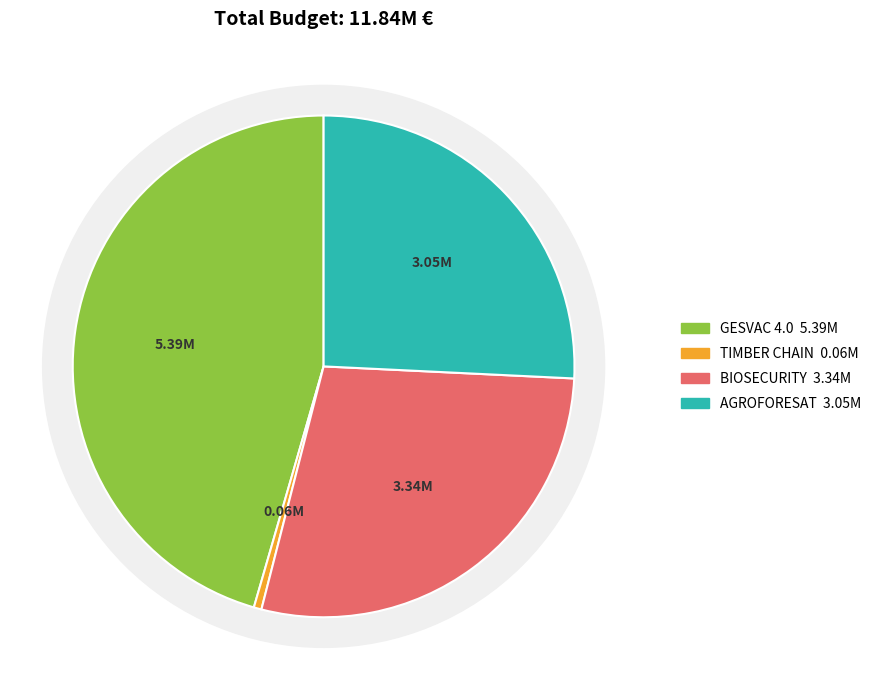

Which slice is the largest?

GESVAC 4.0